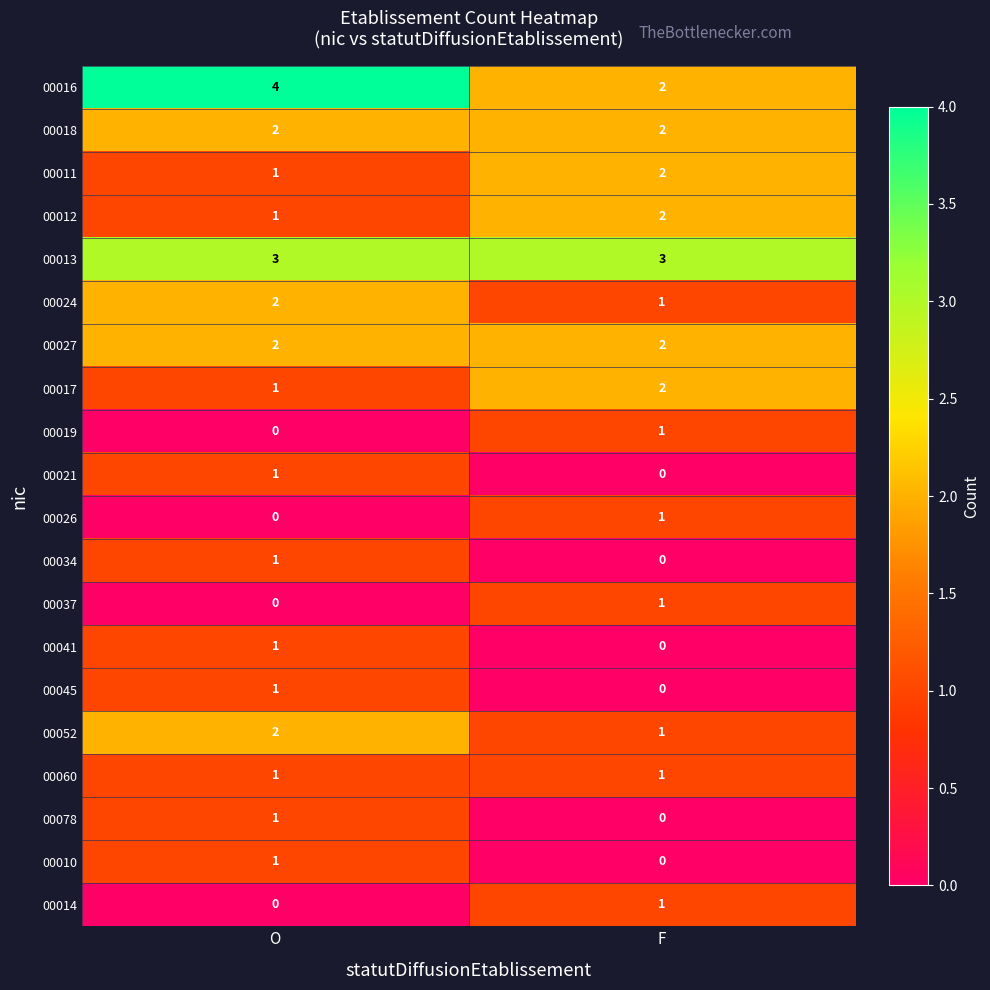

What is the sum of the 00017 values at O and F?

3